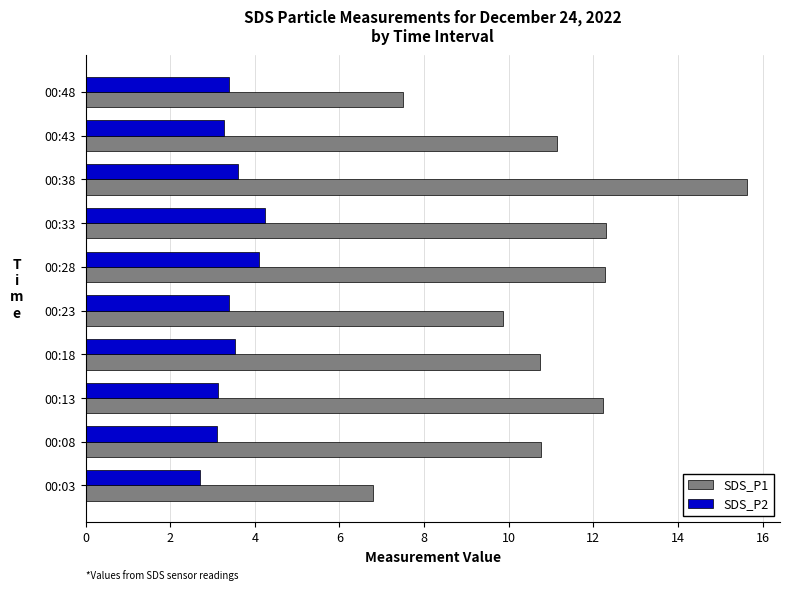

What is the difference between the SDS_P2 values at 00:08 and 00:03?

0.4